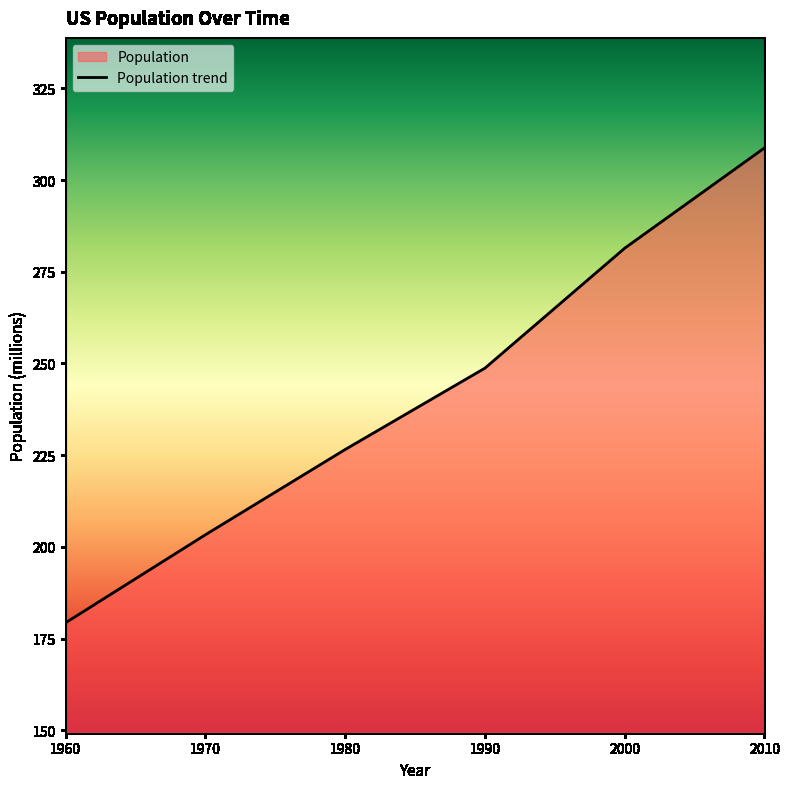

List the labels in order of value, smallest first.

1960, 1970, 1980, 1990, 2000, 2010